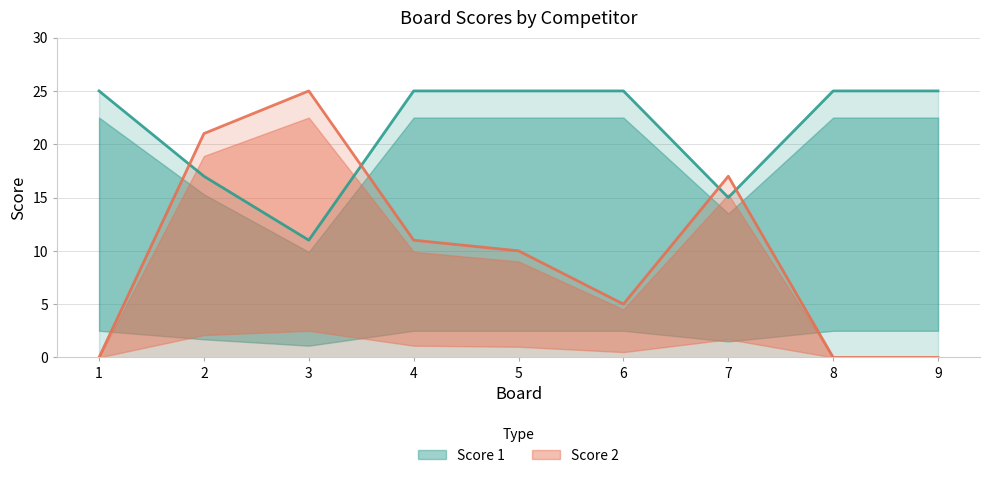

How many lines are shown in the chart?

2